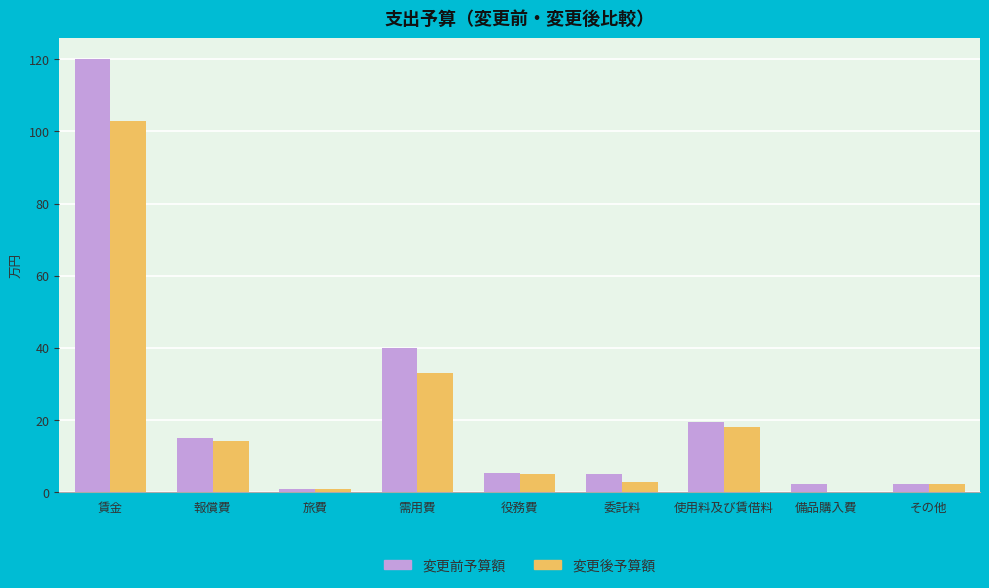

Read the 変更前予算額 value at 役務費.

5.1